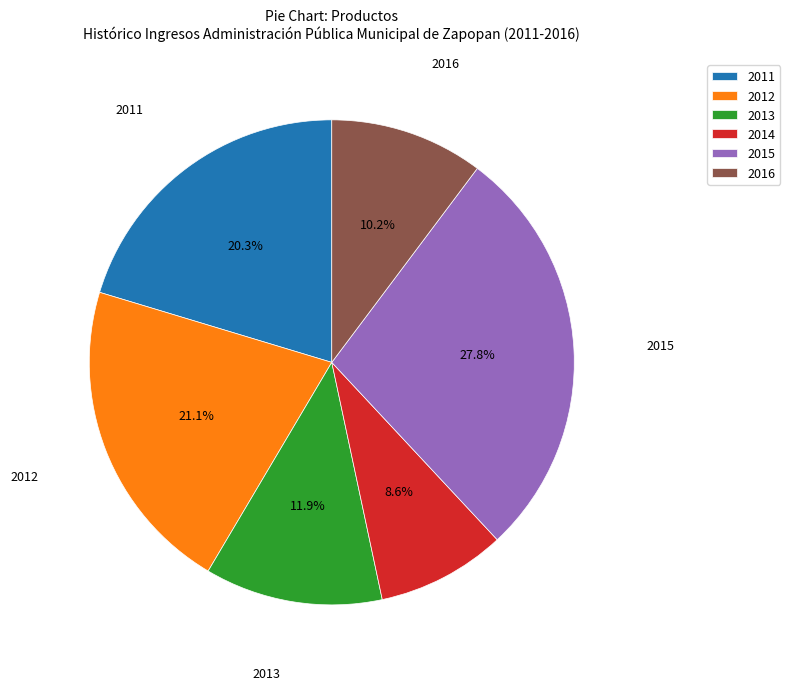

To the nearest percent, what is the difference between the largest and smallest slice percentages?

19%